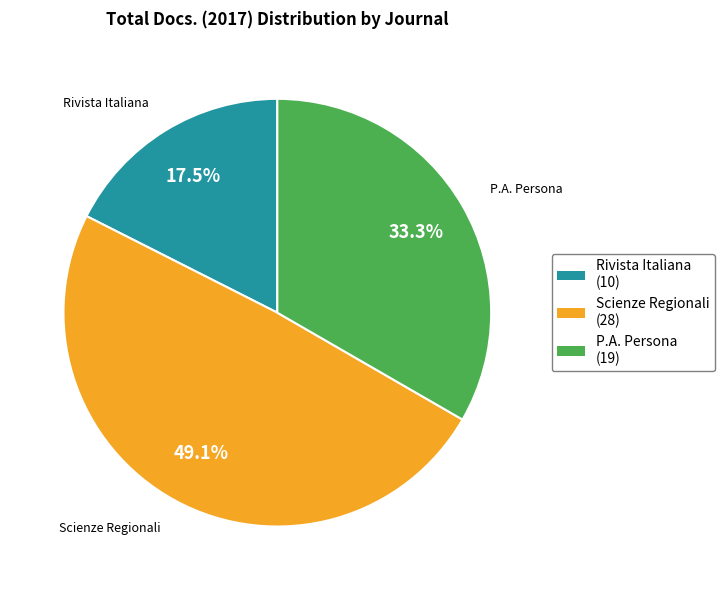

Is there any slice that represents more than half of the pie?

No